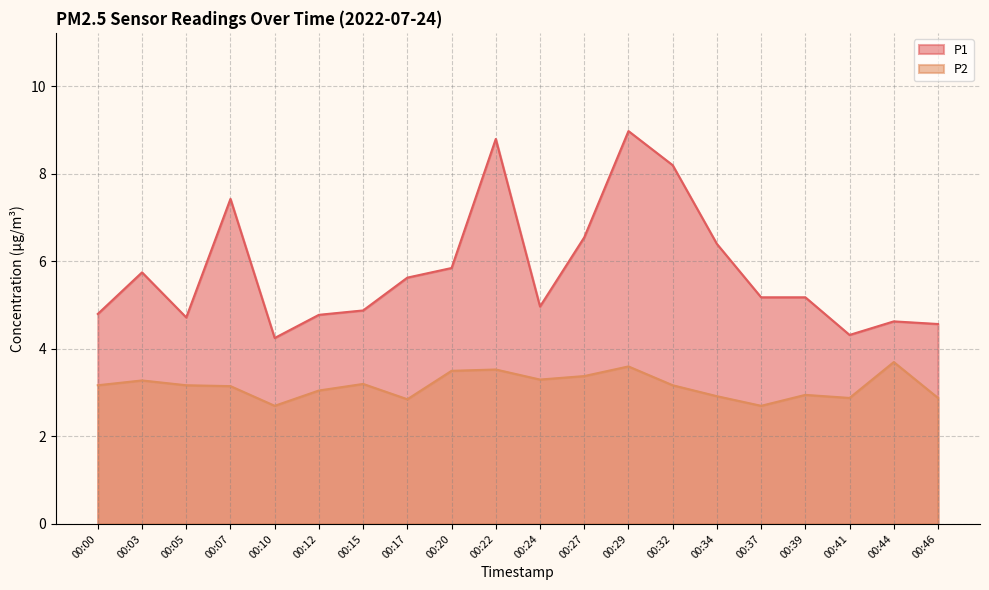

Reading left to right, extract all data points from this chart.

P1: 00:00=4.8	00:03=5.8	00:05=4.7	00:07=7.4	00:10=4.2	00:12=4.8	00:15=4.9	00:17=5.6	00:20=5.8	00:22=8.8	00:24=5.0	00:27=6.5	00:29=9.0	00:32=8.2	00:34=6.4	00:37=5.2	00:39=5.2	00:41=4.3	00:44=4.6	00:46=4.6
P2: 00:00=3.2	00:03=3.3	00:05=3.2	00:07=3.1	00:10=2.7	00:12=3.0	00:15=3.2	00:17=2.9	00:20=3.5	00:22=3.5	00:24=3.3	00:27=3.4	00:29=3.6	00:32=3.2	00:34=2.9	00:37=2.7	00:39=3.0	00:41=2.9	00:44=3.7	00:46=2.9